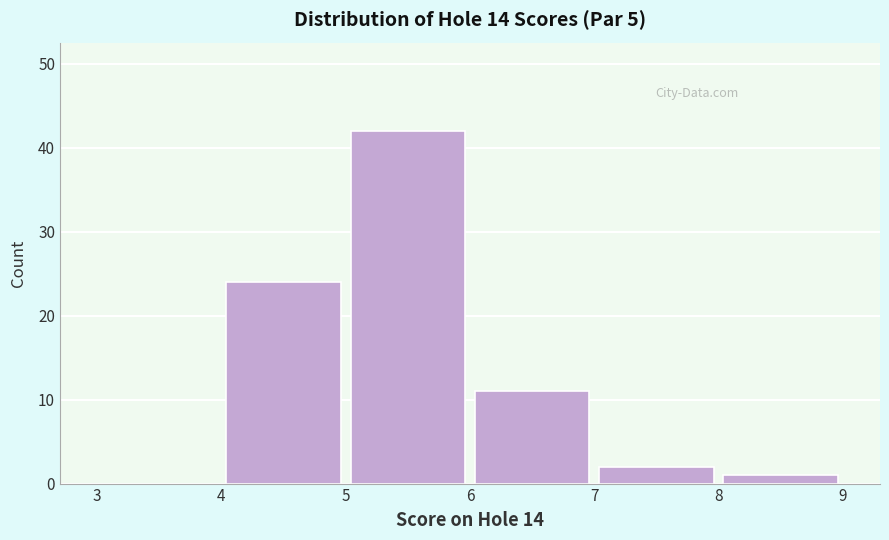

Reading left to right, list every bar in this chart as the range it spans on the x-axis followed by its height. The values are not printed on the chart, so give them approximately, as read against the axis.

3 to 4: 0
4 to 5: 24
5 to 6: 42
6 to 7: 11
7 to 8: 2
8 to 9: 1